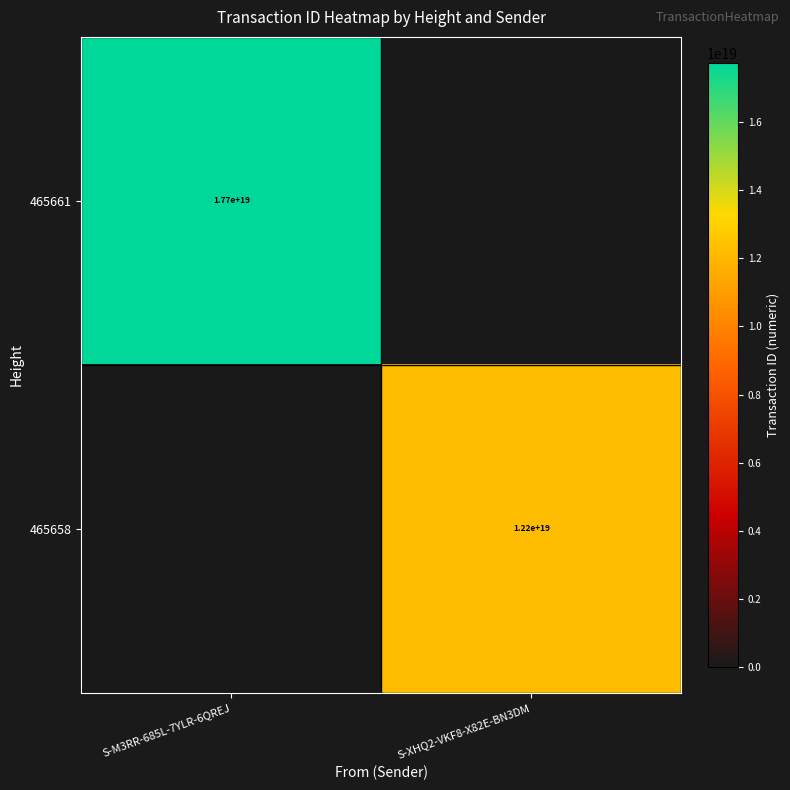

Is it true that 465658 equals 4959211500545269760 at S-XHQ2-VKF8-X82E-BN3DM?

False